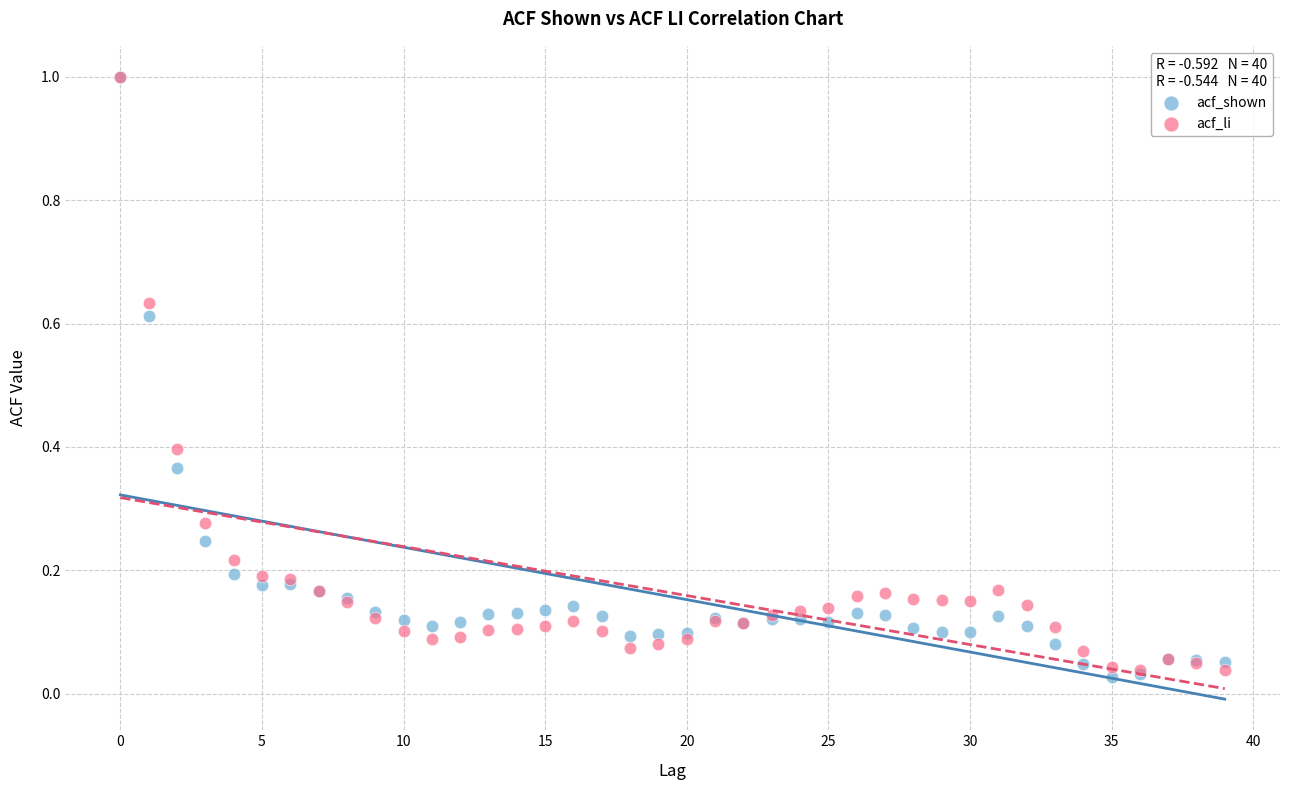

Which series has the widest spread of Y values?

acf_shown